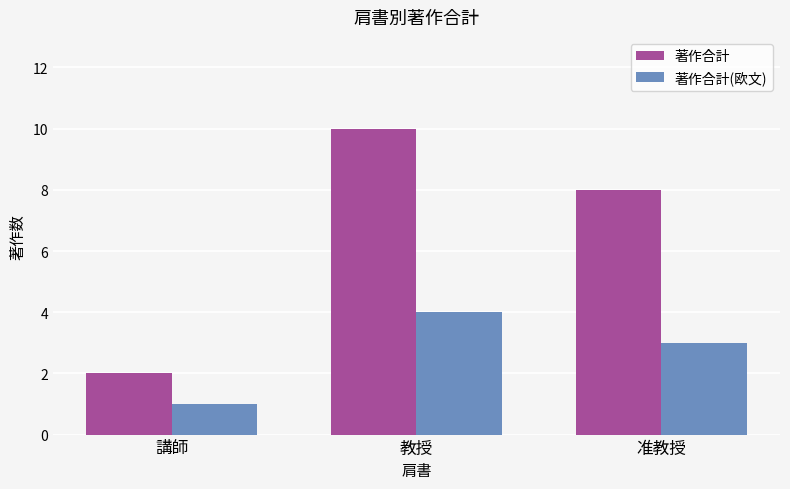

What position from the left is 准教授?

3